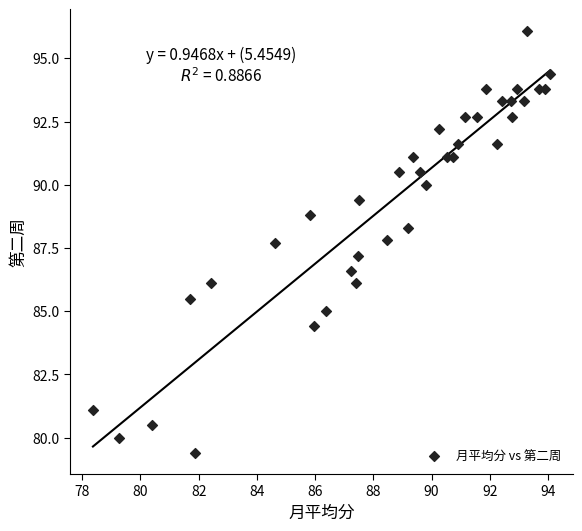

What Y value in the scatter plot is closest to 87?

87.2